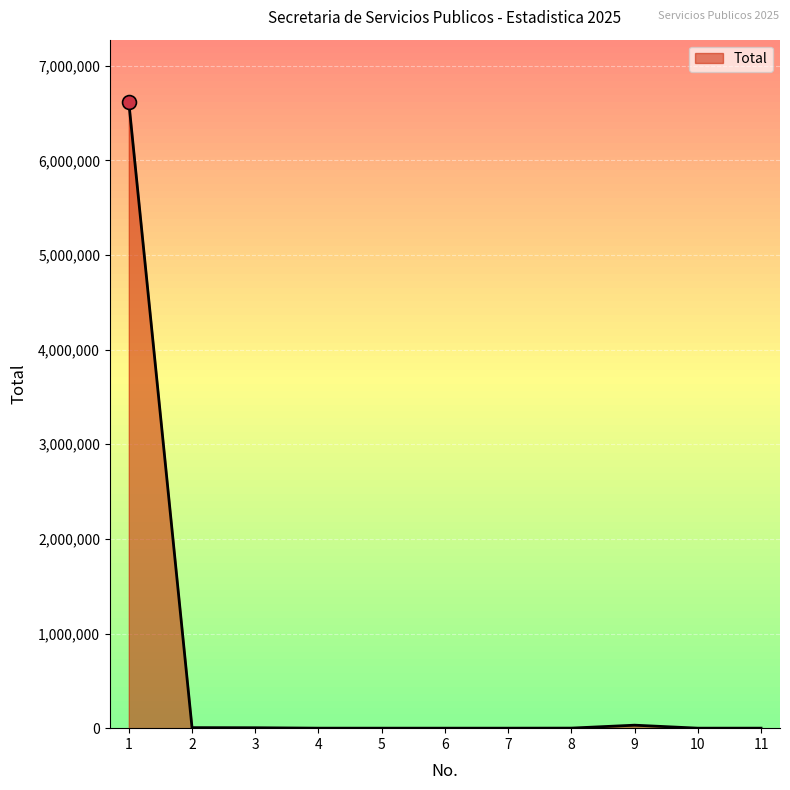

What is the greatest value displayed?

6614176.0